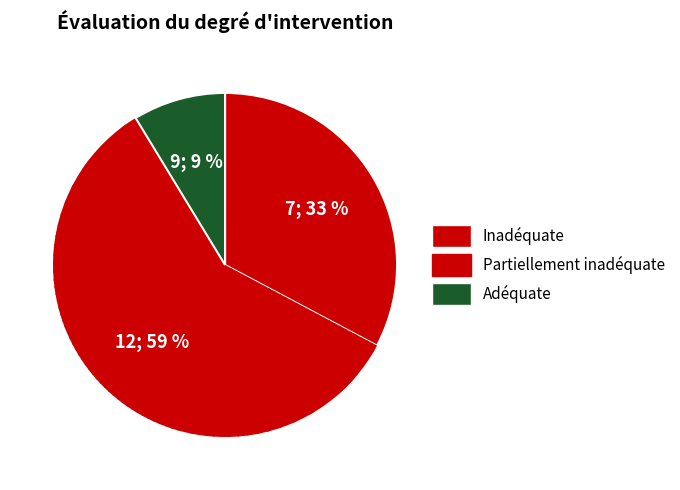

Is there a majority slice in this chart?

Yes